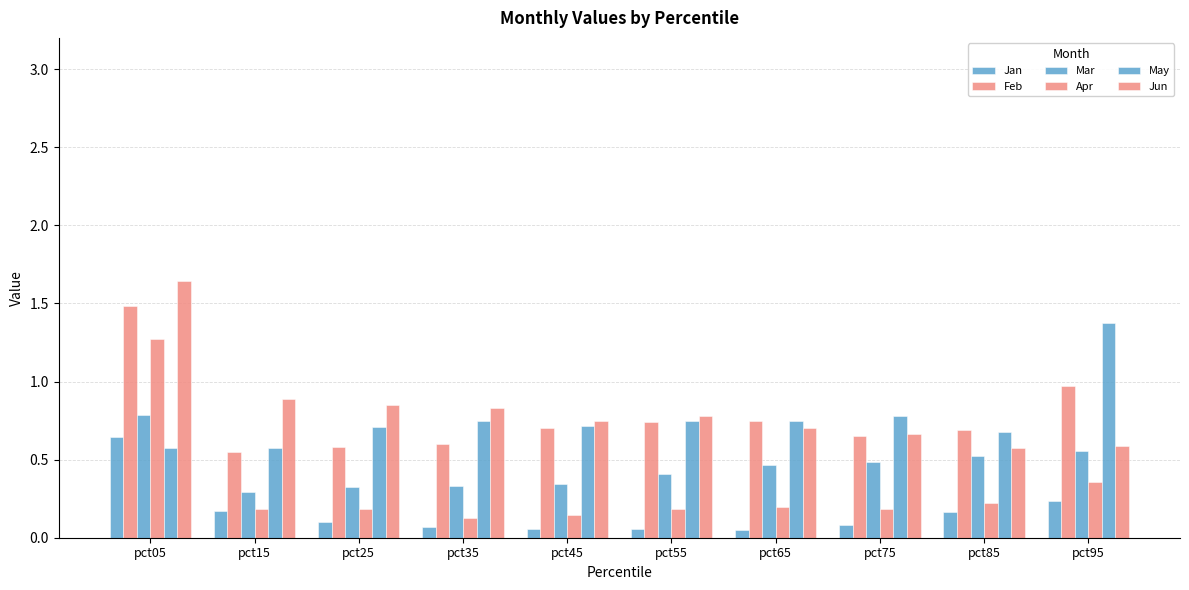

What is the average value of the Jun series?

0.8